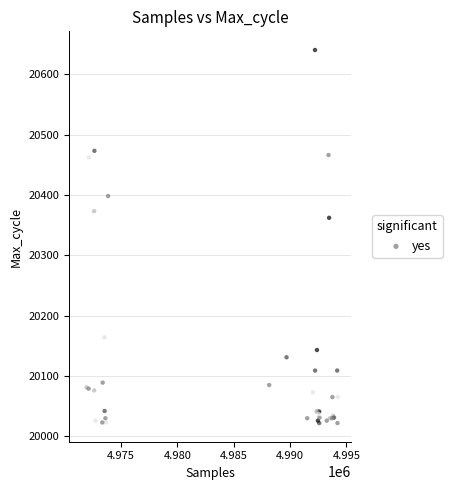

What Y value in the scatter plot is closest to 20331?

20362